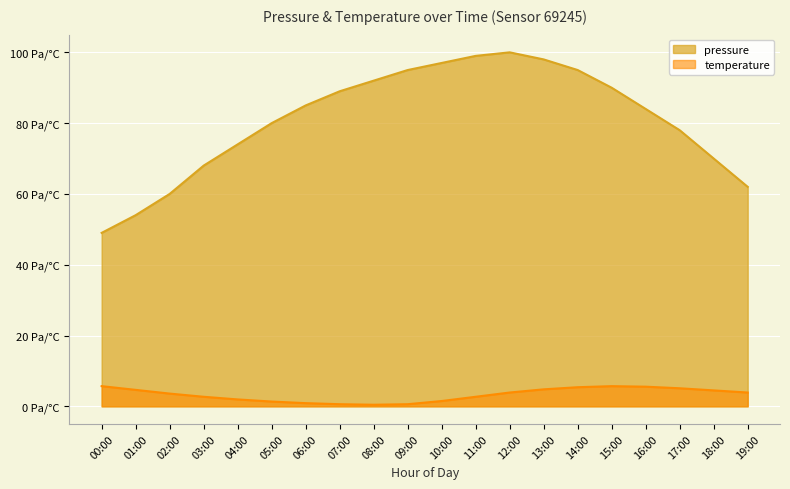

True or false: temperature and pressure intersect in this chart.

False